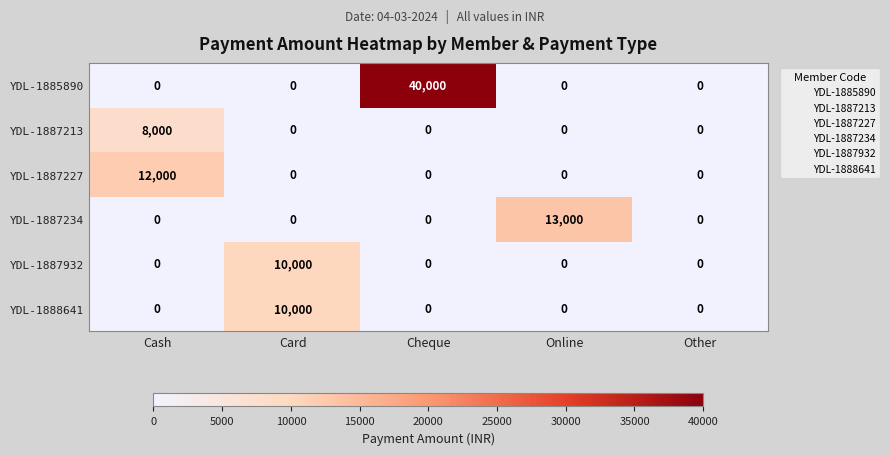

True or false: YDL-1888641 has a value of 10000 at Card.

True